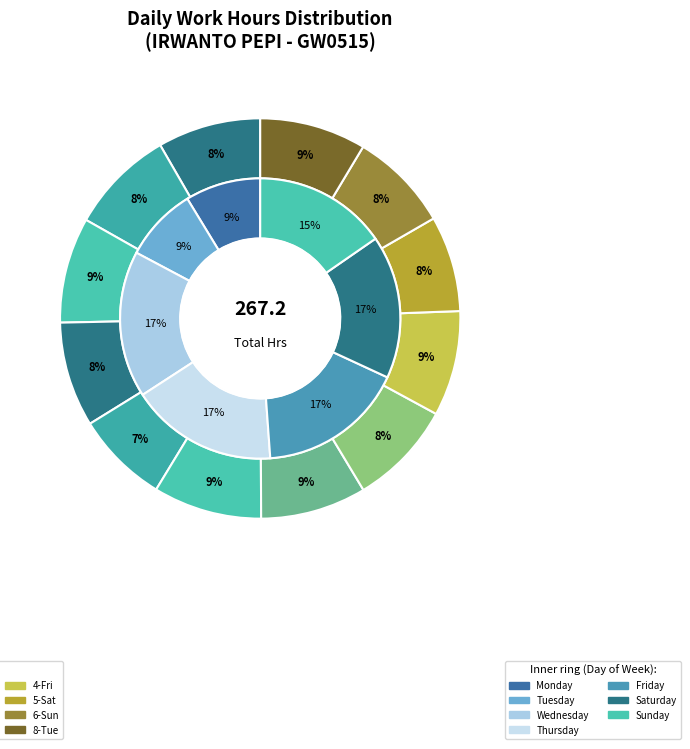

What is the change in value from 2-Wed to 5-Sat?

-1.1